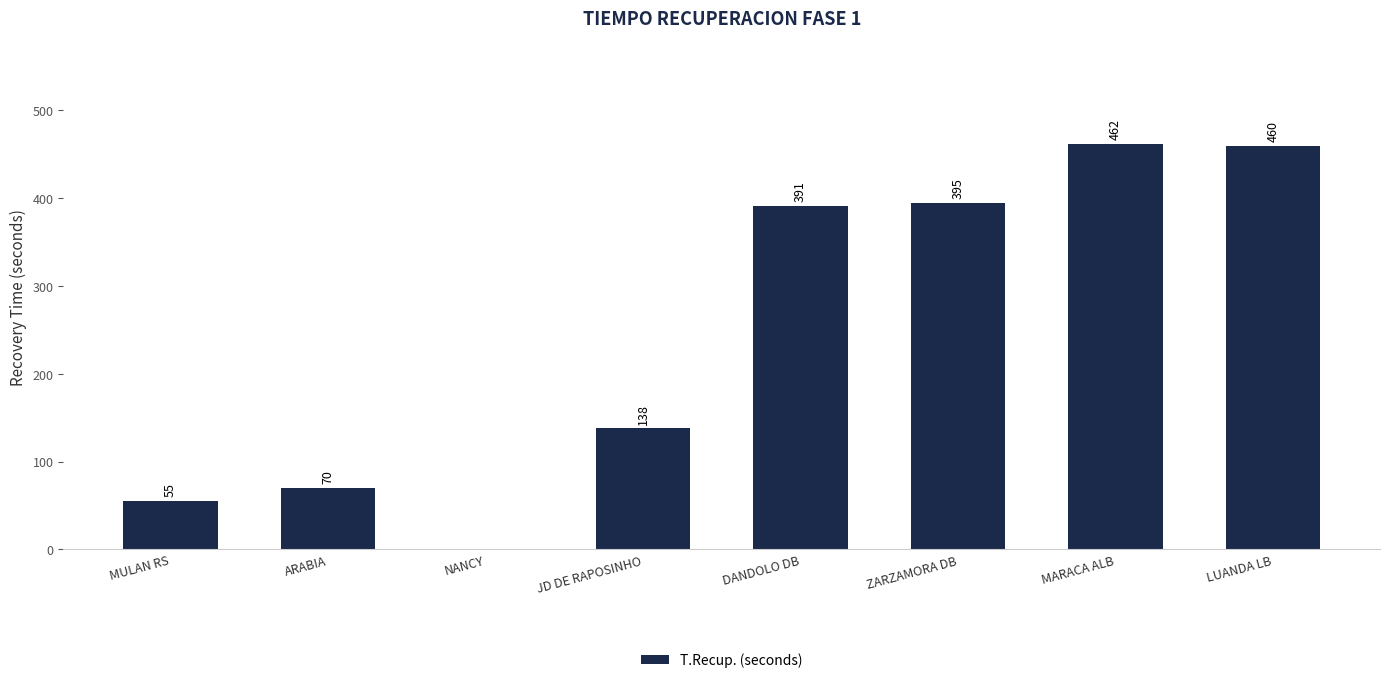

How many series are shown in this chart?

1